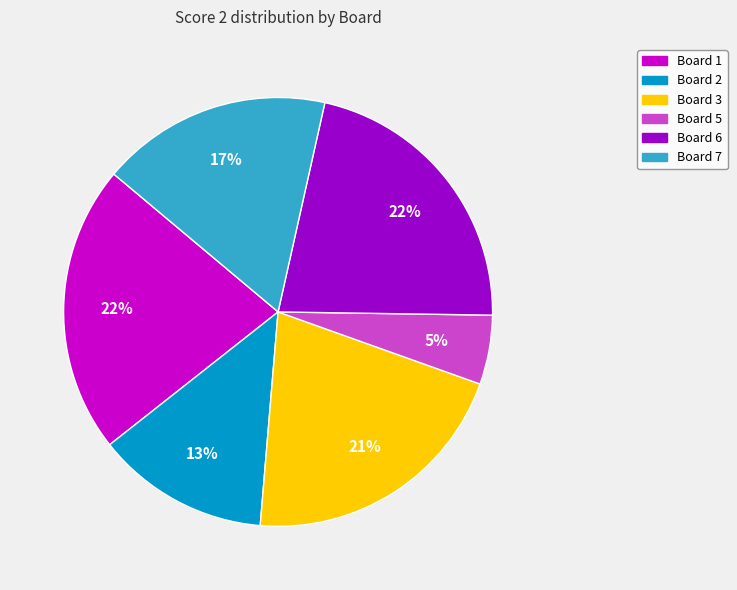

Does any single category account for the majority?

No